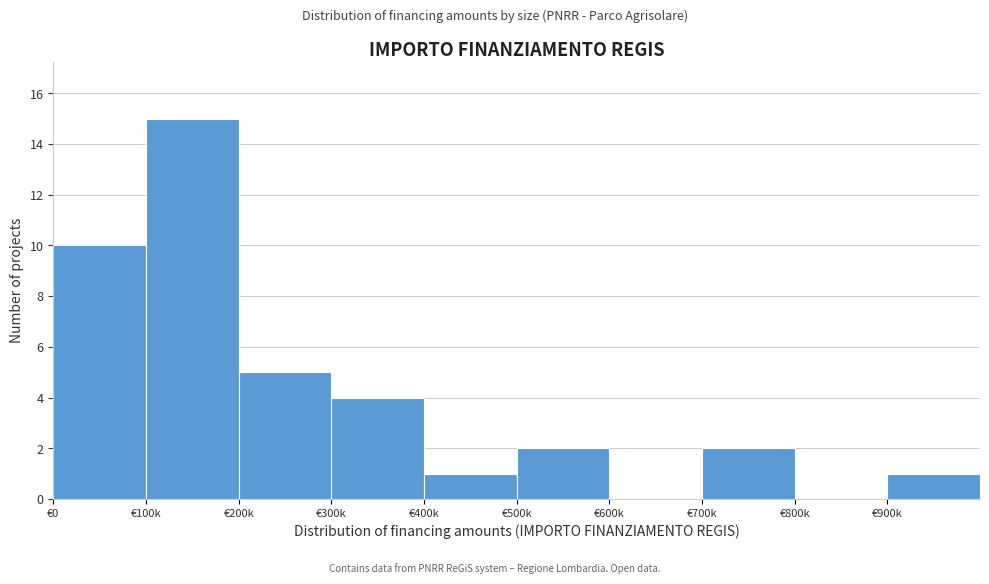

Reading left to right, list all the values displayed in this chart.

€0=10	€100k=15	€200k=5	€300k=4	€400k=1	€500k=2	€600k=0	€700k=2	€800k=0	€900k=1